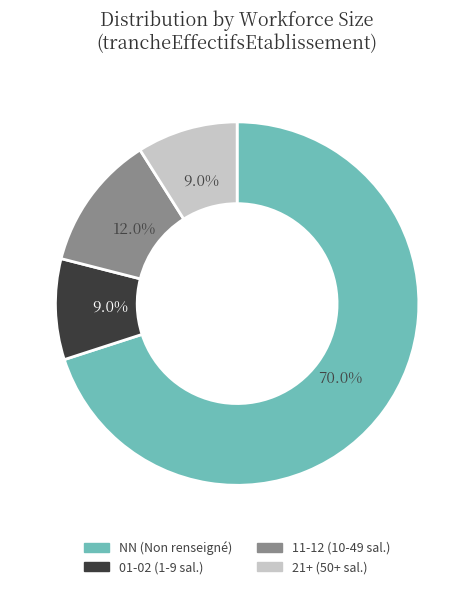

Is there a majority slice in this chart?

Yes